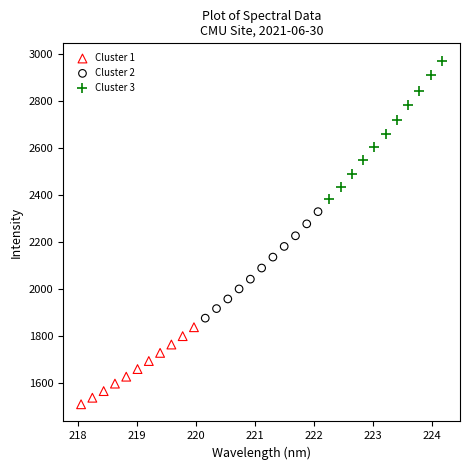

Which series contains the lowest Y value?

Cluster 1